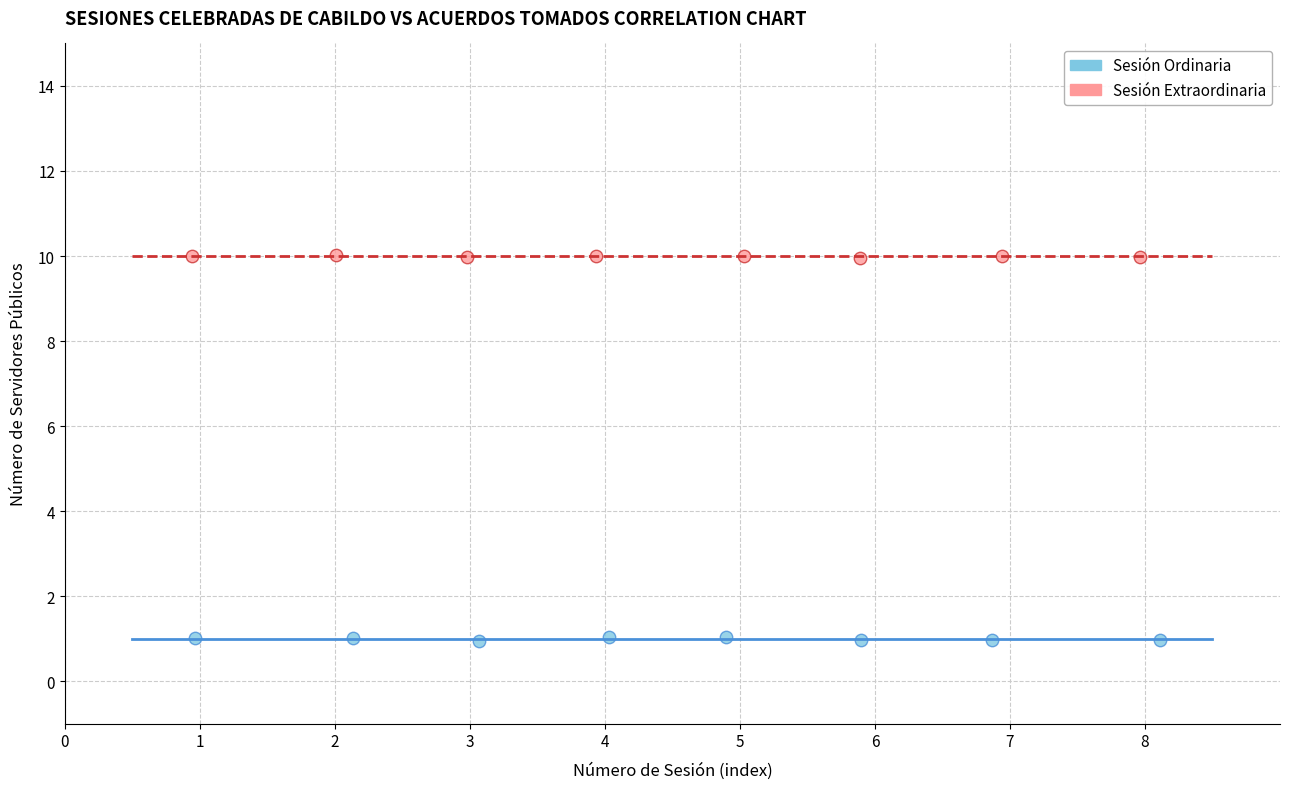

Which series has the largest Y range (max minus min)?

Sesión Ordinaria